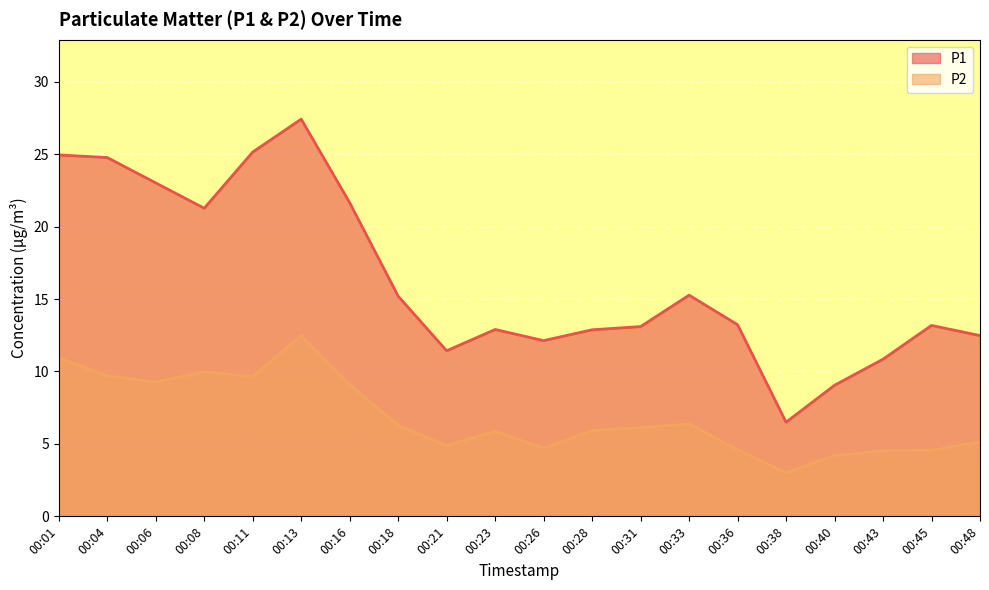

What is the sum of the P1 values at 00:13 and 00:16?

49.1